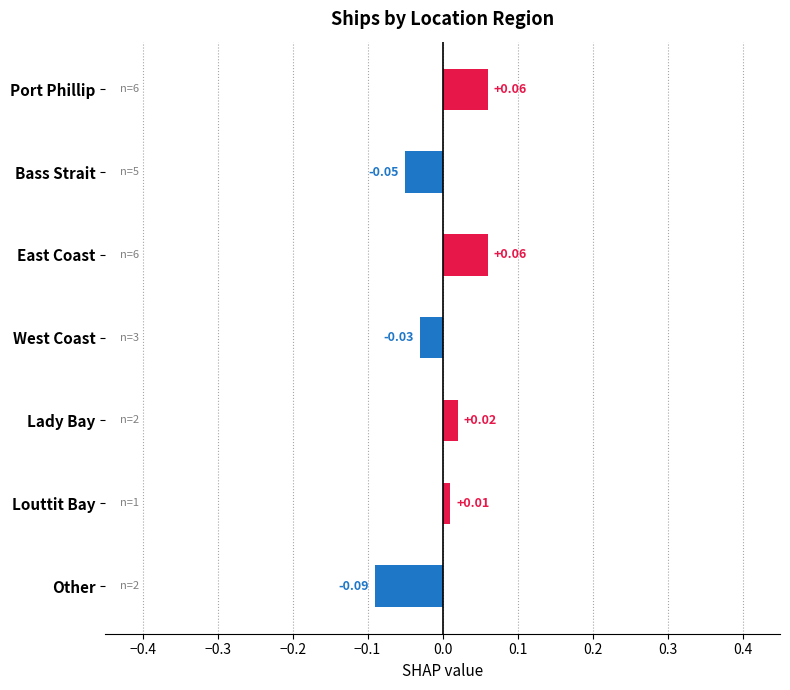

Where is the data nearest to the value 0?

Louttit Bay